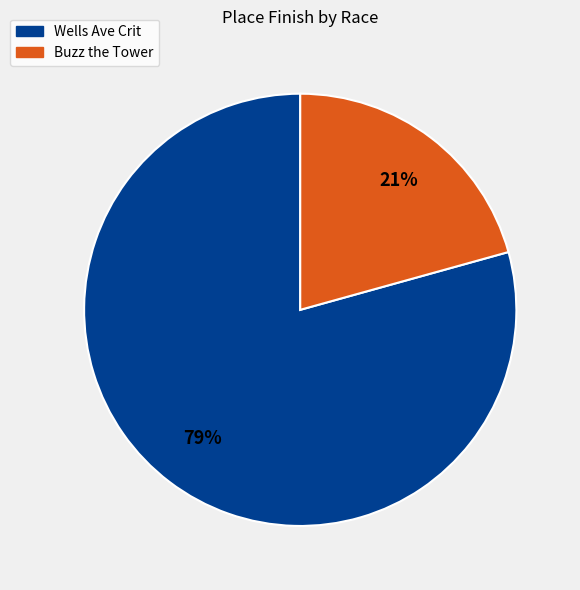

To the nearest percent, what is the combined percentage of Buzz the Tower and Wells Ave Crit?

100%